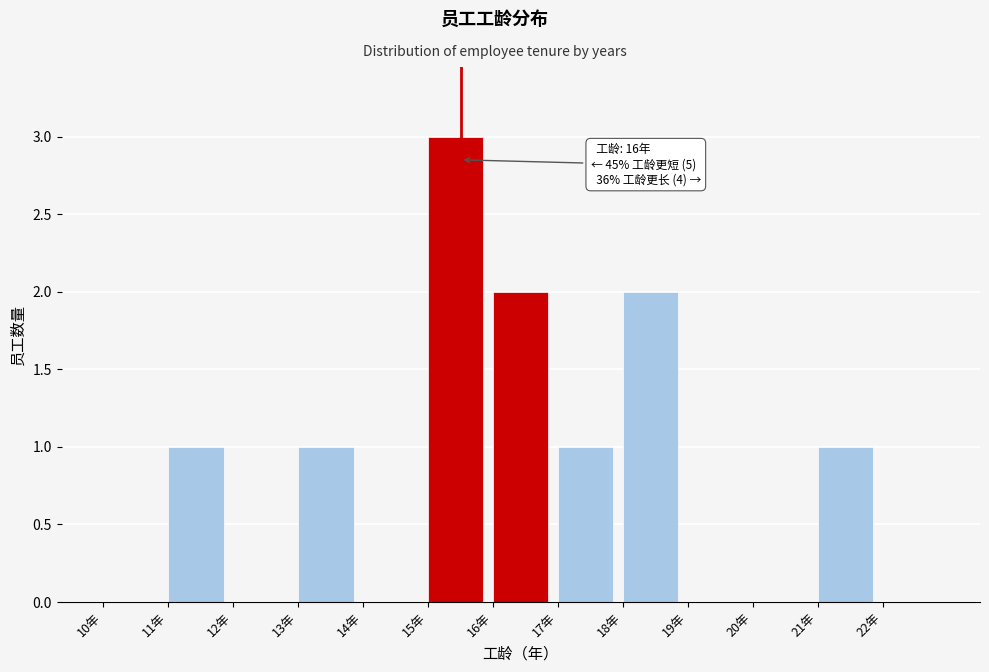

Over which range of the x-axis is the bar tallest?

15 to 16